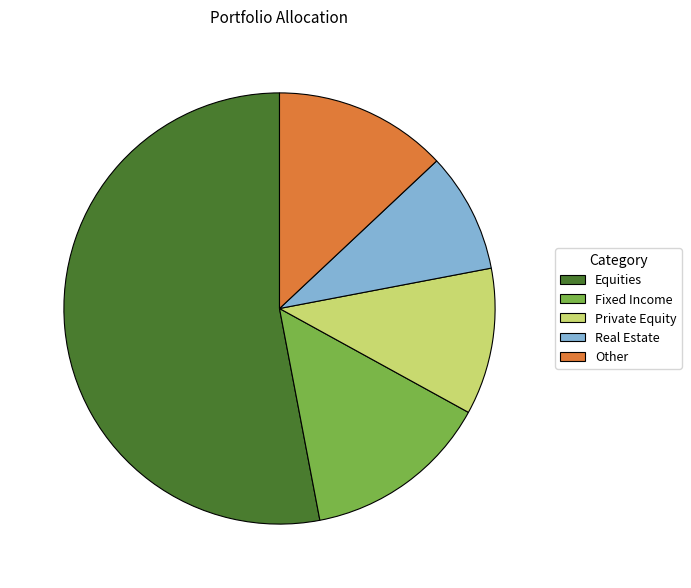

How many segments does this pie chart have?

5